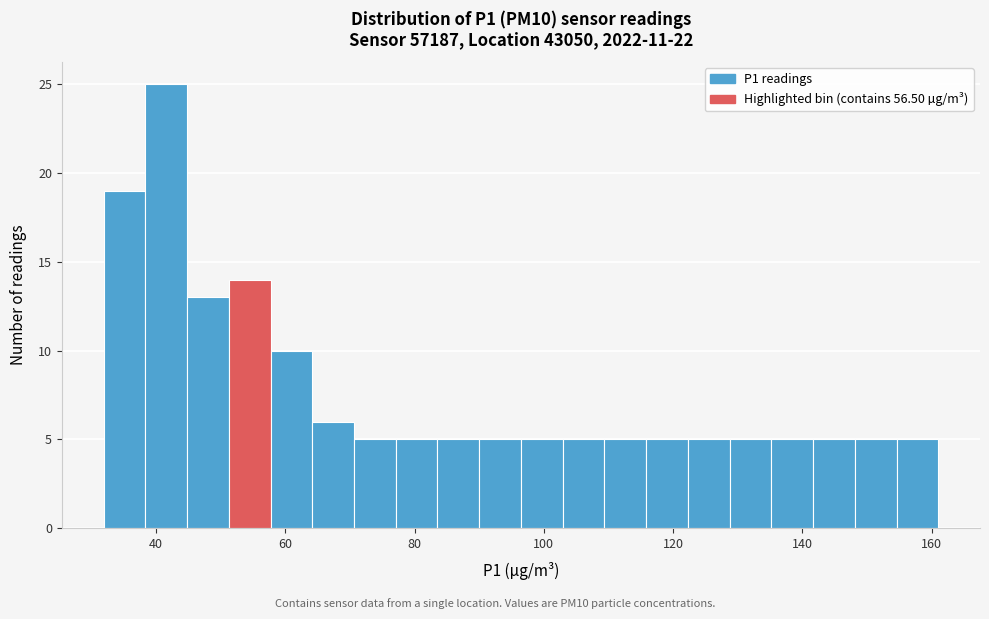

Around what value on the x-axis is the tallest bar? Give the approximate position of its centre, as read against the axis.

42